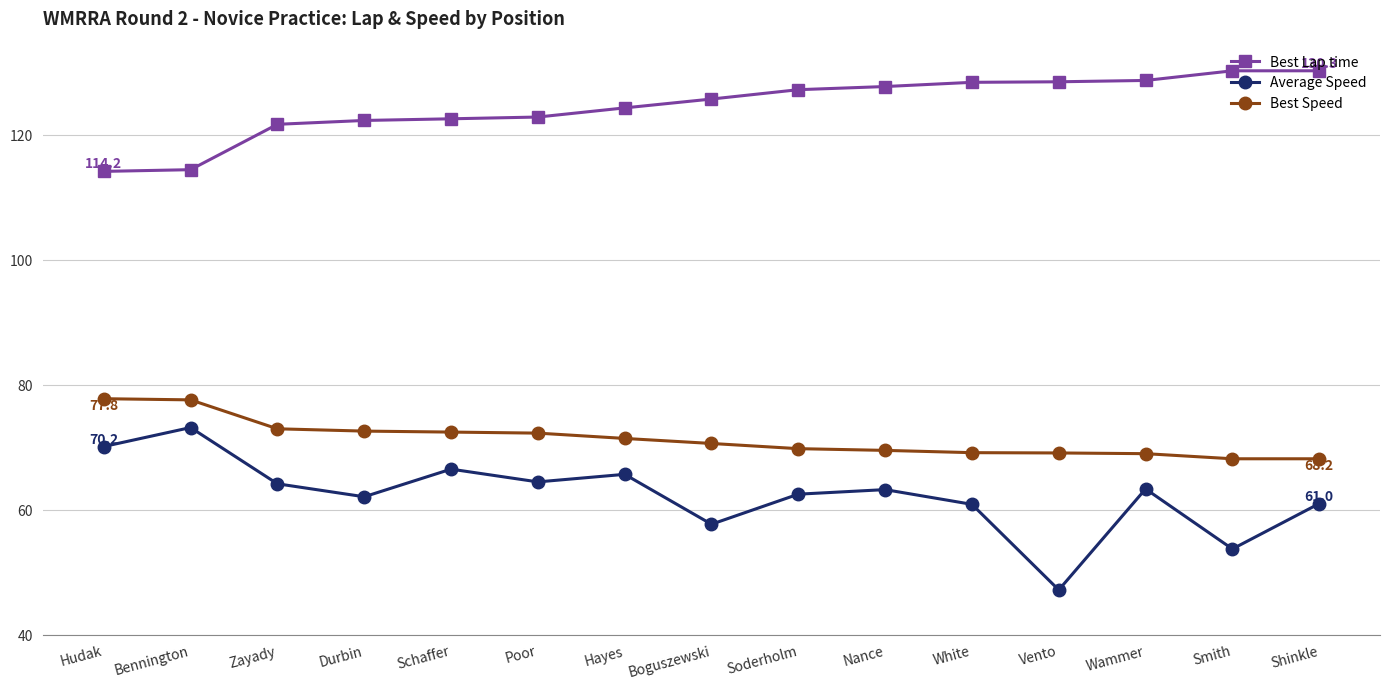

Does the chart display data point markers on the line(s)?

Yes